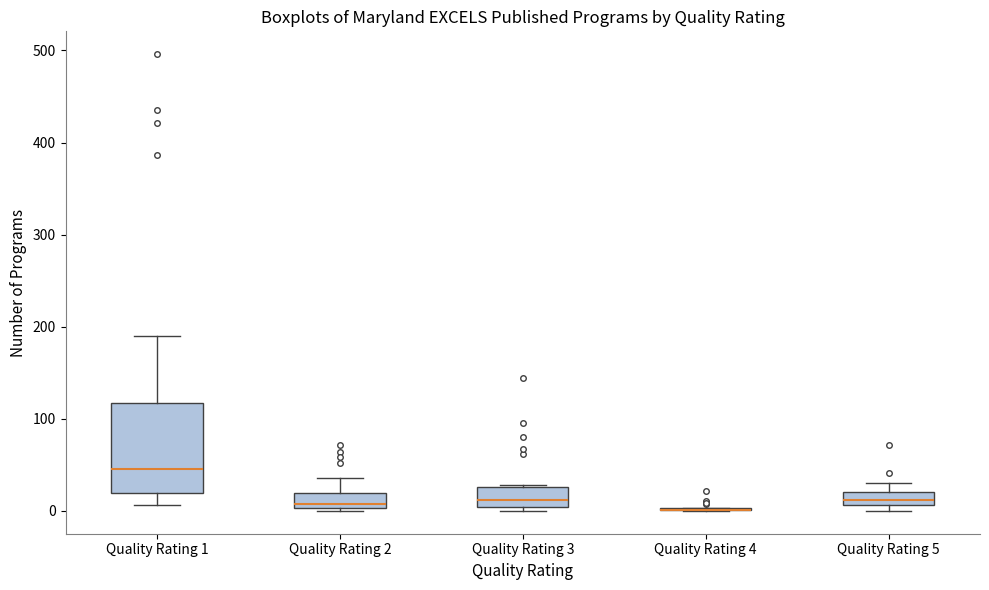

Where is the lower edge of the box for Quality Rating 2 on the y-axis? The values are not printed on the chart, so give them approximately, as read against the axis.

0